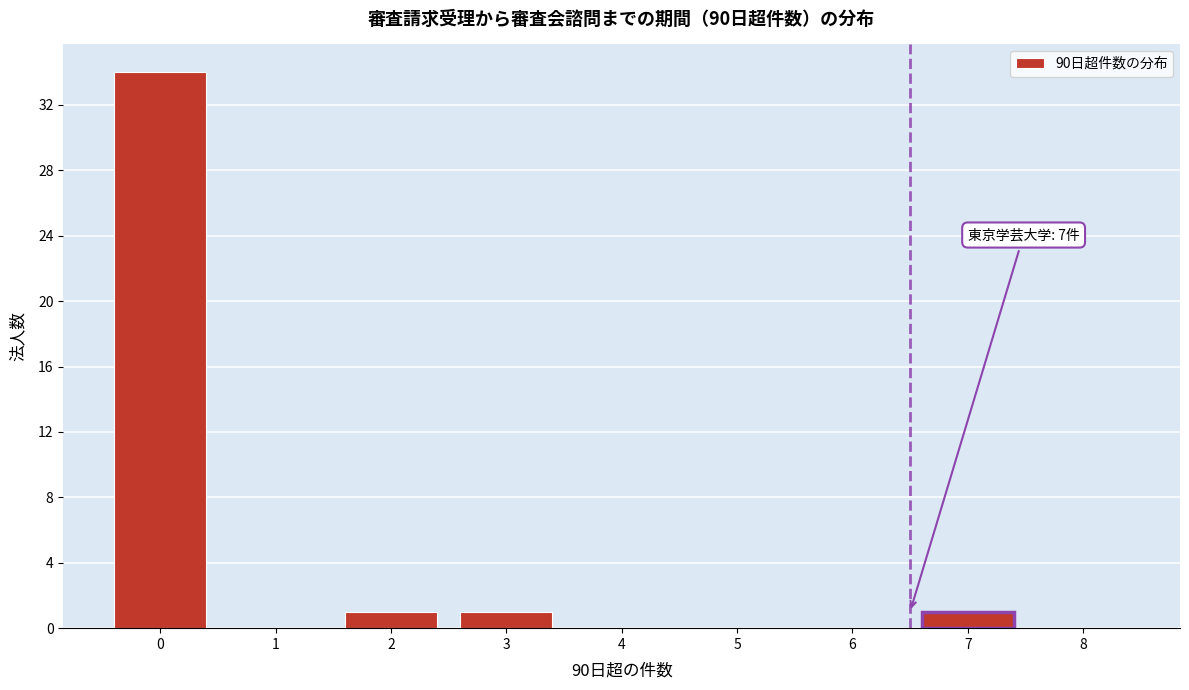

Reading left to right, extract all data points from this chart.

0=34	1=0	2=1	3=1	4=0	5=0	6=0	7=1	8=0